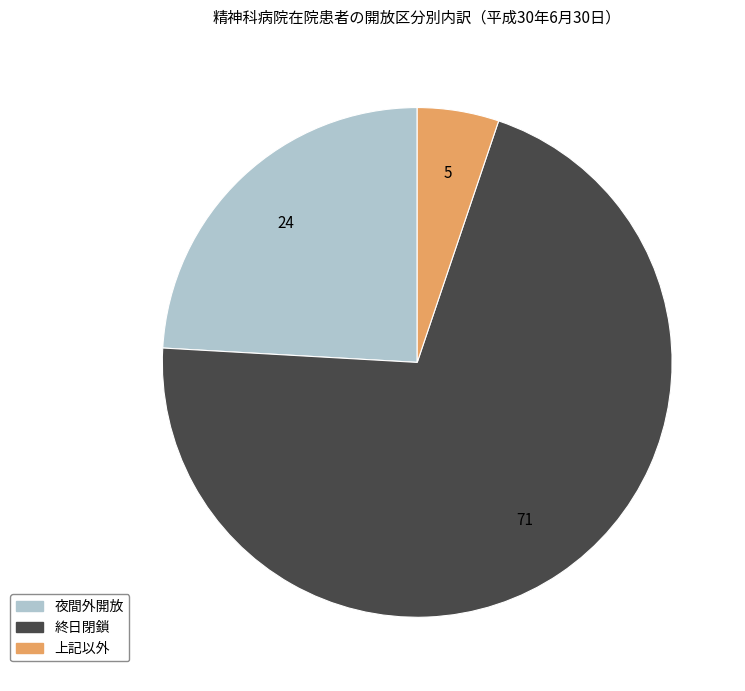

Which slice is the largest?

終日閉鎖